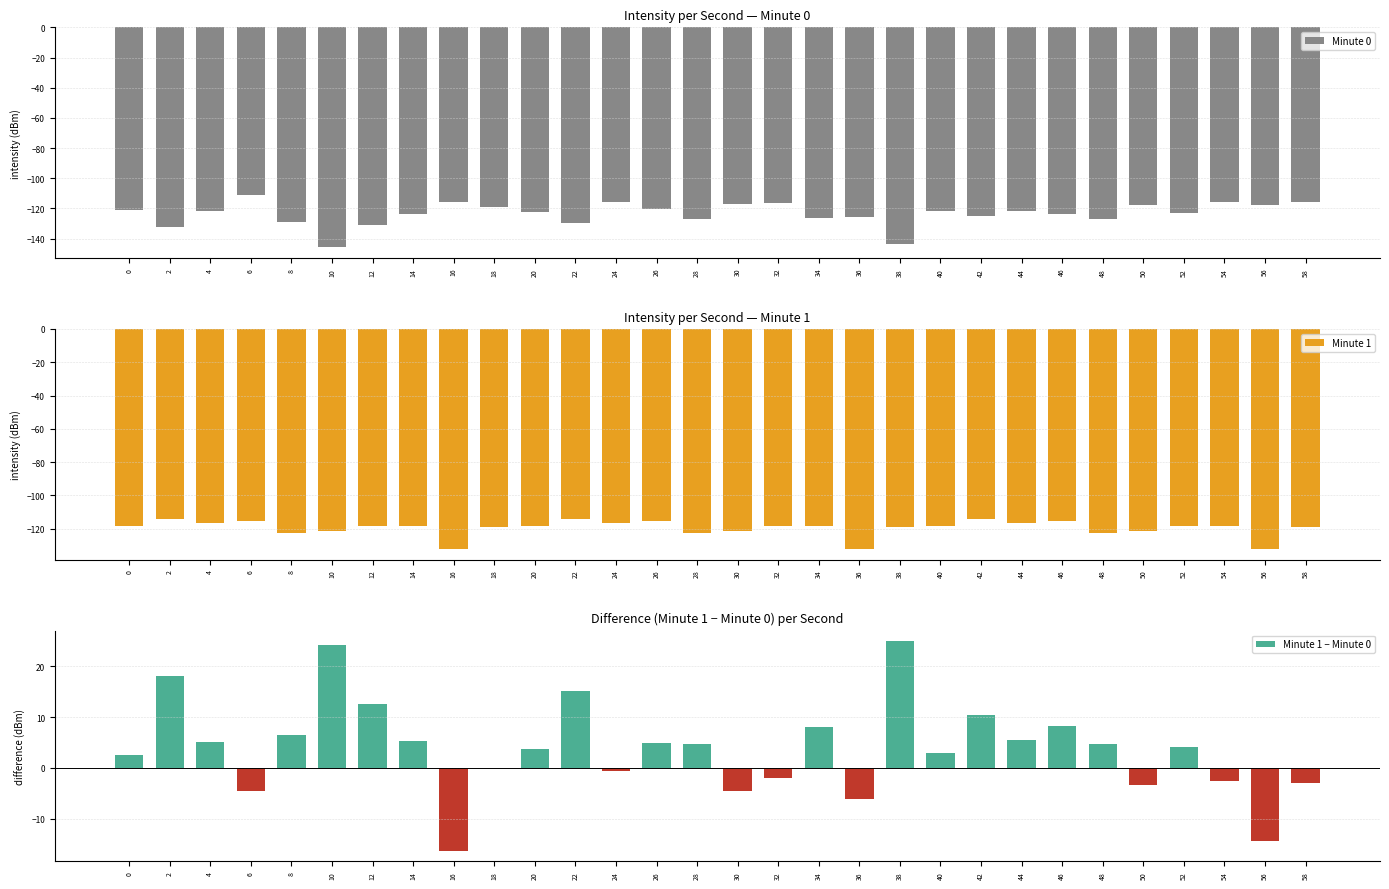

Reading left to right, transcribe all the data shown in this chart.

Minute 0: 0=-121.1	2=-132.6	4=-121.7	6=-111.0	8=-129.1	10=-145.7	12=-131.2	14=-123.6	16=-115.8	18=-118.9	20=-122.2	22=-129.7	24=-116.1	26=-120.6	28=-127.3	30=-116.9	32=-116.6	34=-126.4	36=-125.9	38=-143.9	40=-121.5	42=-124.9	44=-122.1	46=-123.9	48=-127.2	50=-118.1	52=-122.8	54=-115.8	56=-117.6	58=-115.9
Minute 1: 0=-118.4	2=-114.5	4=-116.6	6=-115.6	8=-122.5	10=-121.5	12=-118.6	14=-118.3	16=-132.1	18=-118.9	20=-118.4	22=-114.5	24=-116.6	26=-115.6	28=-122.5	30=-121.5	32=-118.6	34=-118.3	36=-132.1	38=-118.9	40=-118.4	42=-114.5	44=-116.6	46=-115.6	48=-122.5	50=-121.5	52=-118.6	54=-118.3	56=-132.1	58=-118.9
Minute 1 − Minute 0: 0=2.6	2=18.1	4=5.1	6=-4.6	8=6.5	10=24.2	12=12.6	14=5.3	16=-16.3	18=-0.0	20=3.7	22=15.2	24=-0.5	26=5.0	28=4.7	30=-4.6	32=-2.0	34=8.1	36=-6.2	38=25.0	40=3.0	42=10.4	44=5.4	46=8.2	48=4.7	50=-3.4	52=4.2	54=-2.5	56=-14.5	58=-3.0